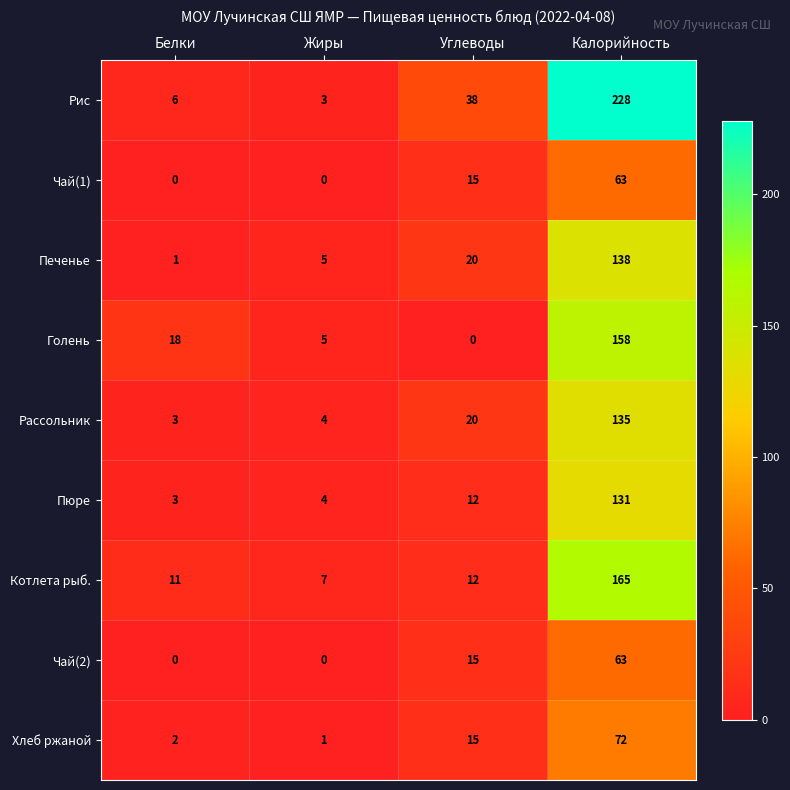

Is it true that Пюре equals 4 at Жиры?

True